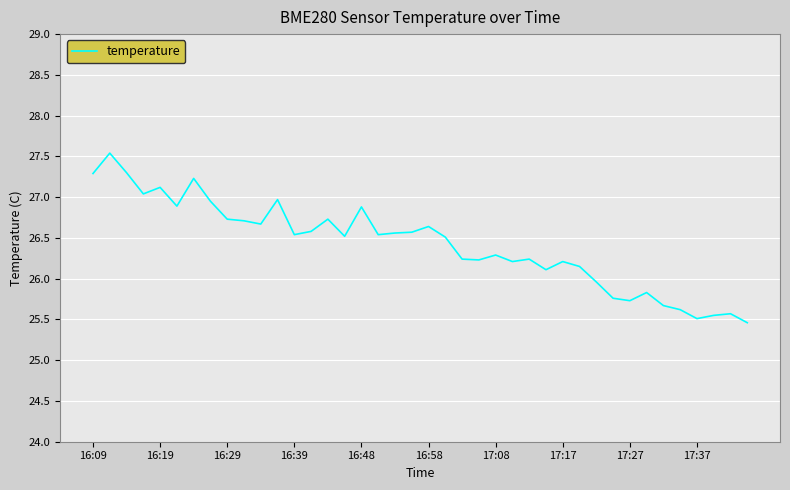

What is the difference between the maximum and minimum values?

2.1